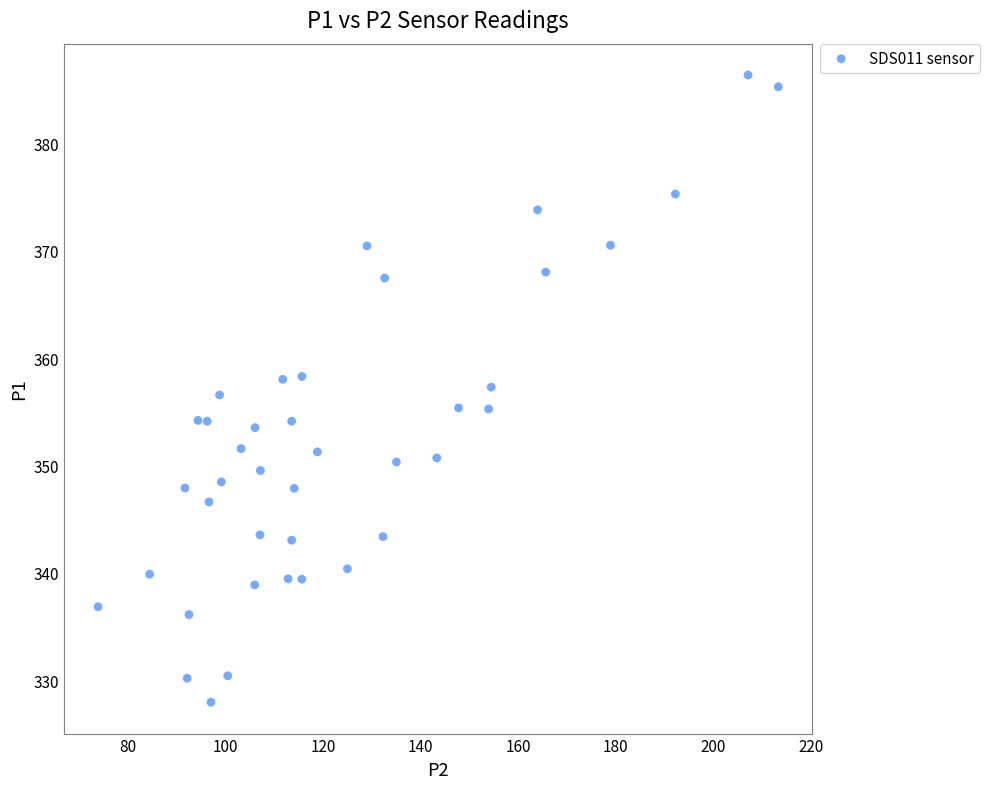

What is the range of Y values (max minus min)?

58.5